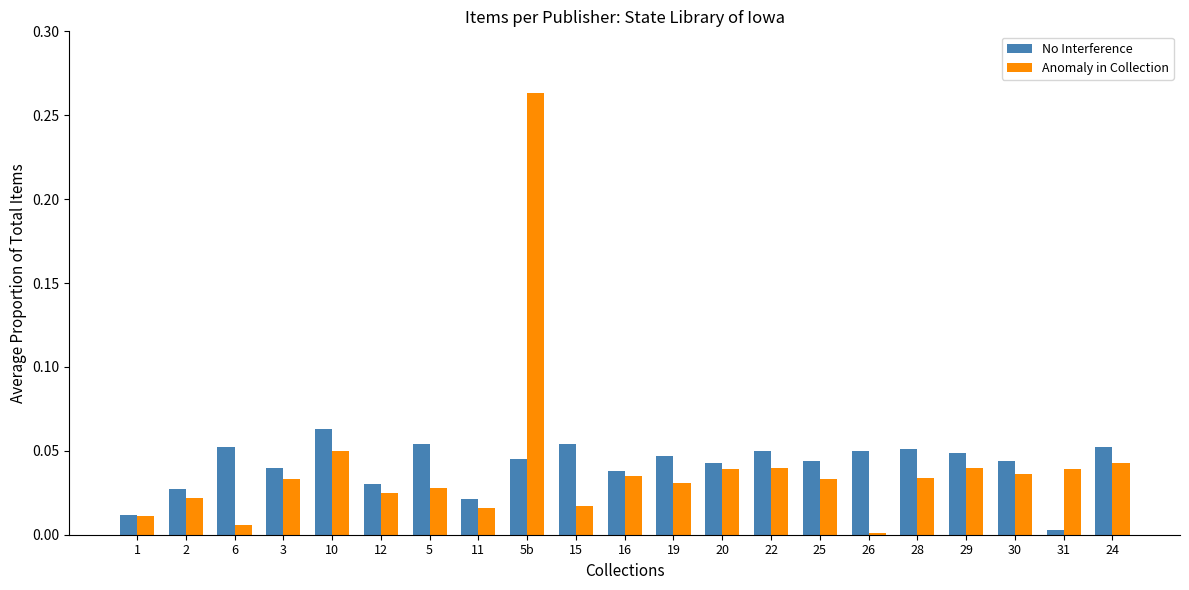

How many bars are there in each group?

2